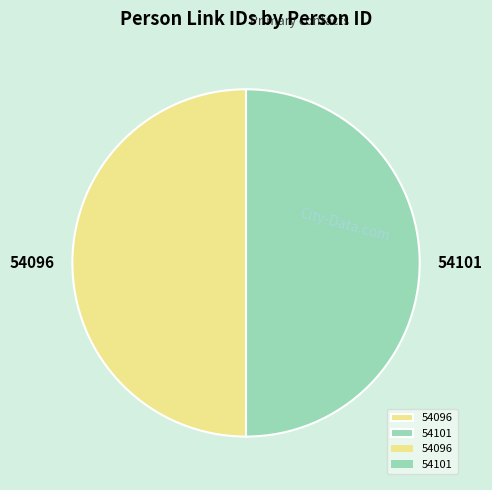

Approximately how many times larger is the value at 54096 compared to 54101?

1.0